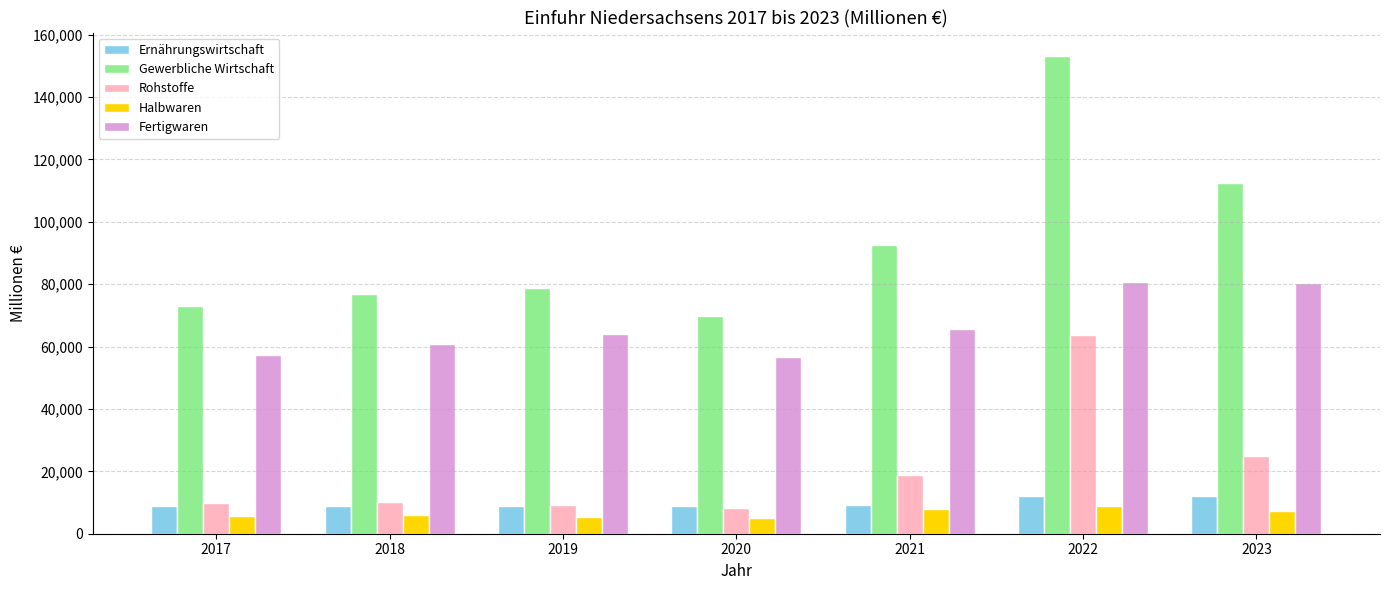

Is the value of Ernährungswirtschaft at 2023 greater than the value of Rohstoffe at 2019?

Yes